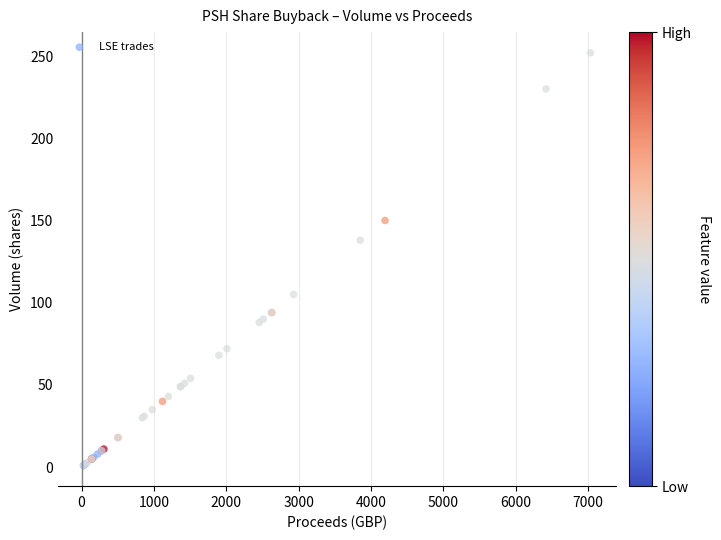

What Y value in the scatter plot is closest to 126?

138